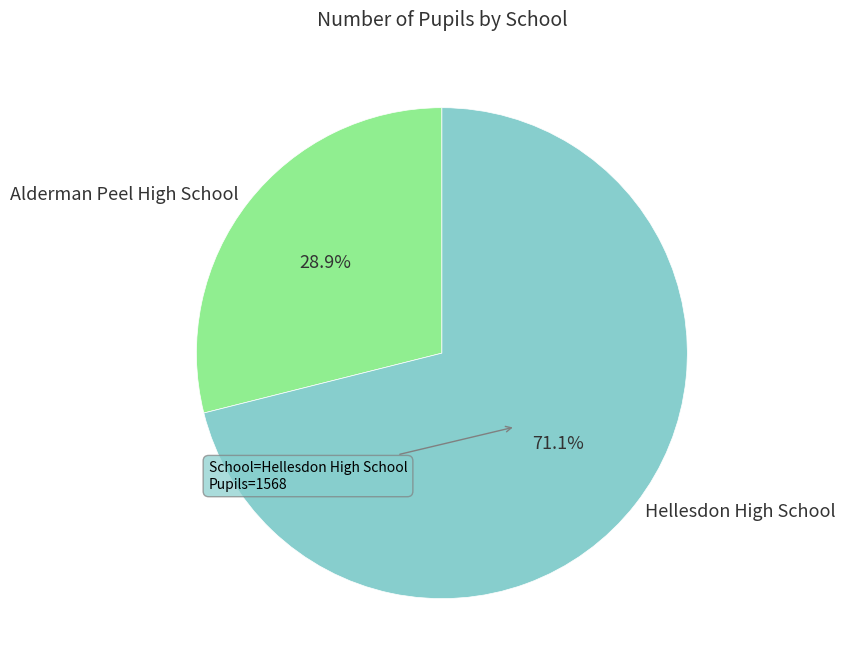

What percentage do Alderman Peel High School and Hellesdon High School together represent?

100.0%